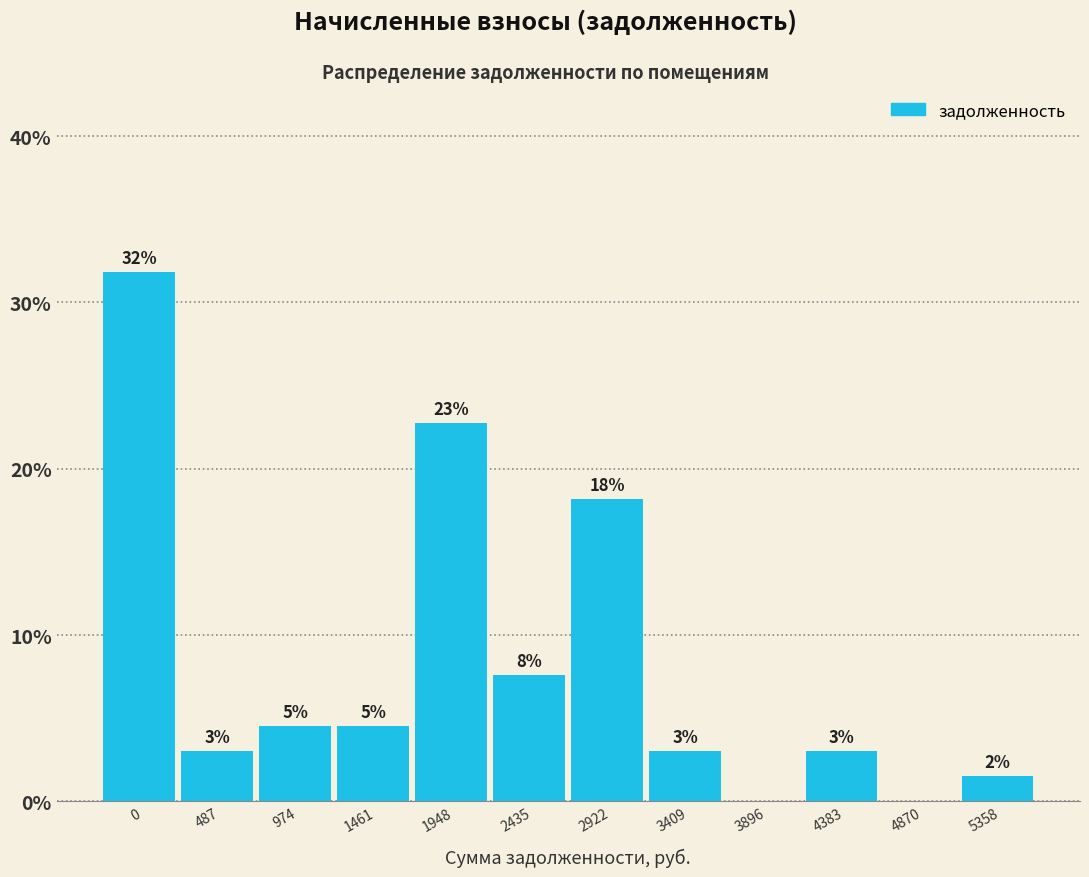

Are the bars horizontal?

No